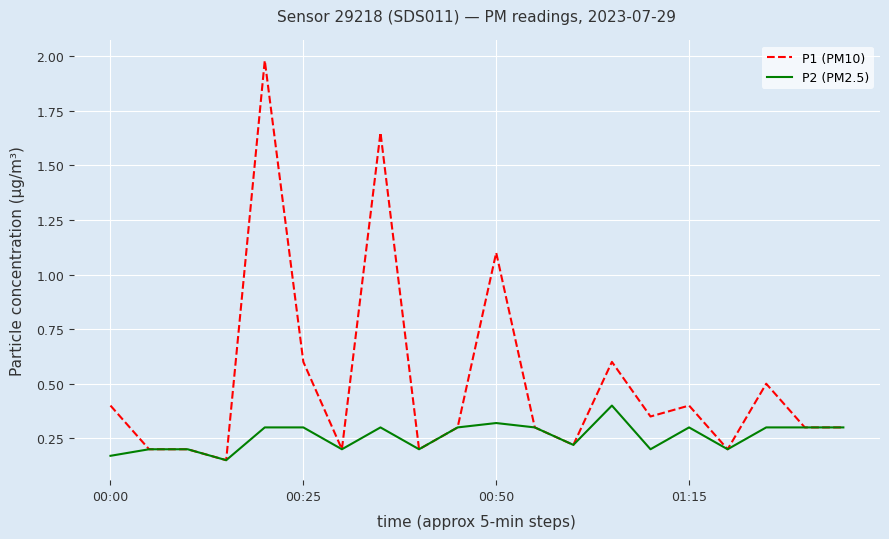

Rank the series by their maximum value, from lowest to highest.

P2 (PM2.5), P1 (PM10)